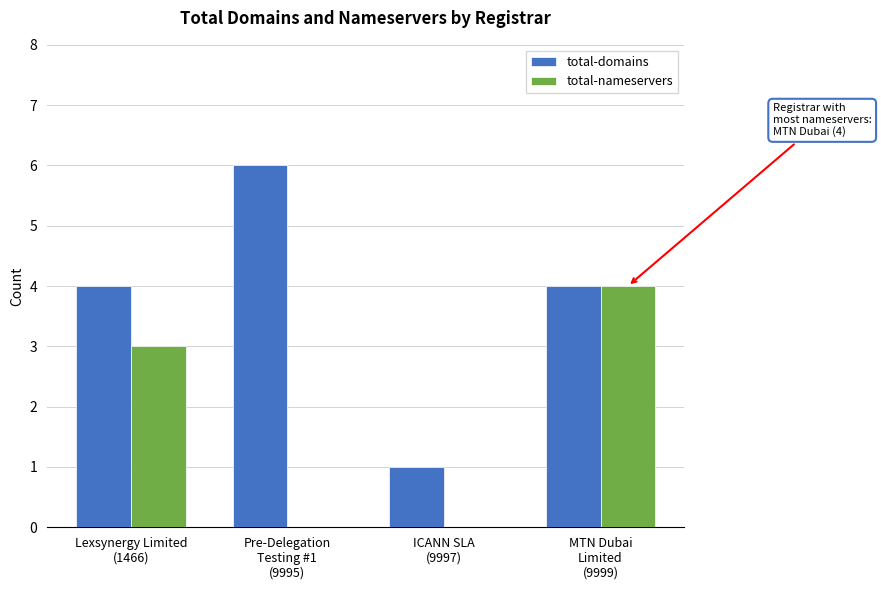

Are the bars grouped side by side (vs. stacked)?

Yes